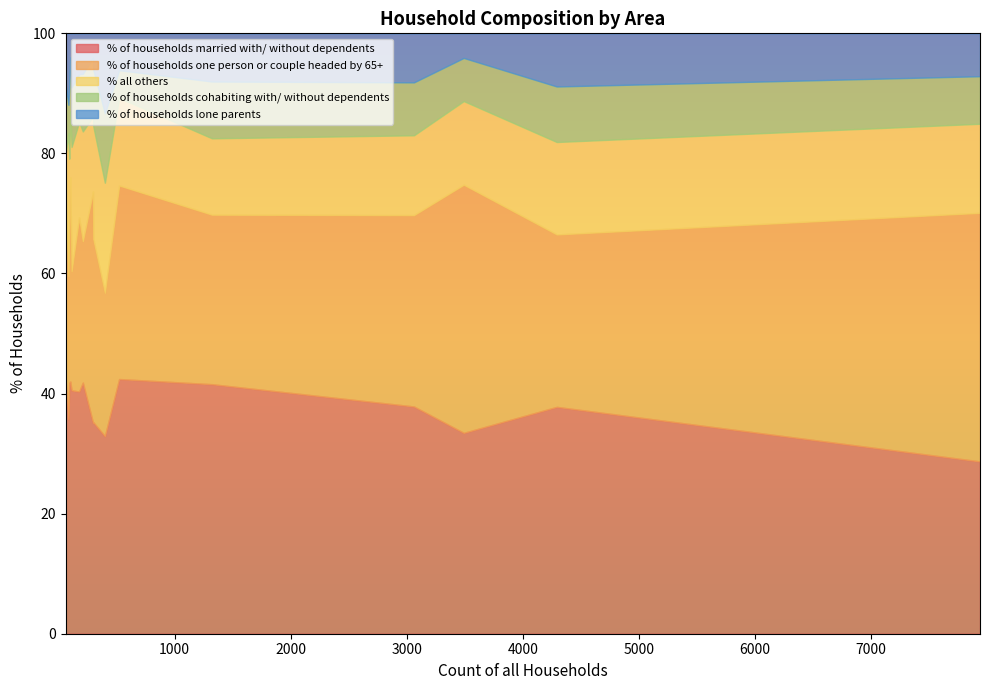

List the series in order of their peak value, lowest first.

% of households cohabiting with/ without dependents, % of households lone parents, % all others, % of households one person or couple headed by 65+, % of households married with/ without dependents